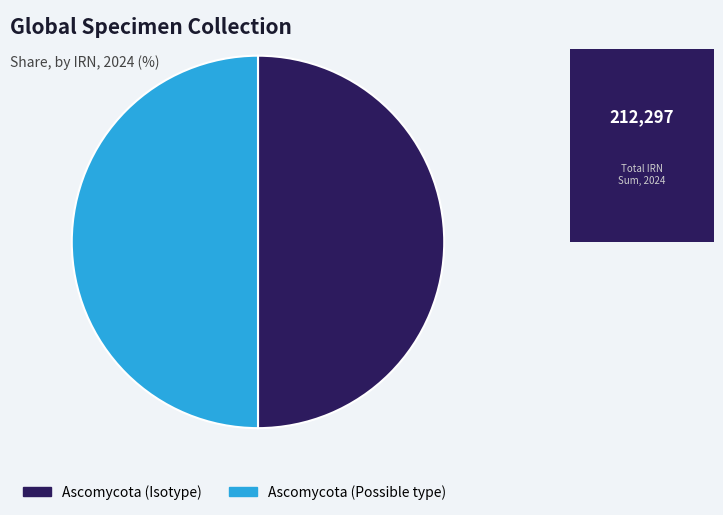

What is the ratio of the value at Ascomycota (Isotype) to the value at Ascomycota (Possible type)?

1.0